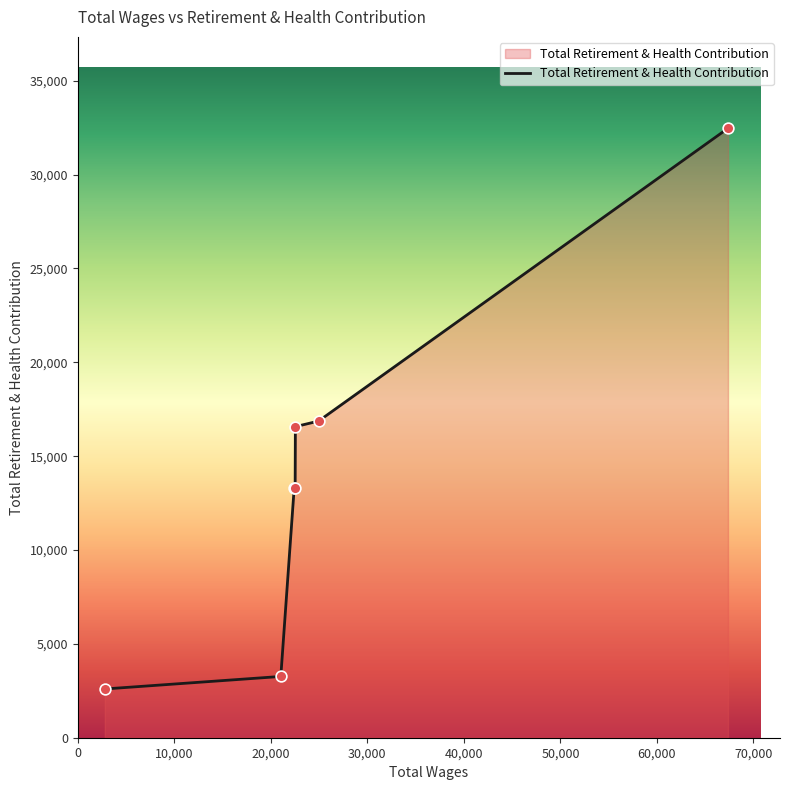

True or false: the data has more than 2 interior local peaks.

False